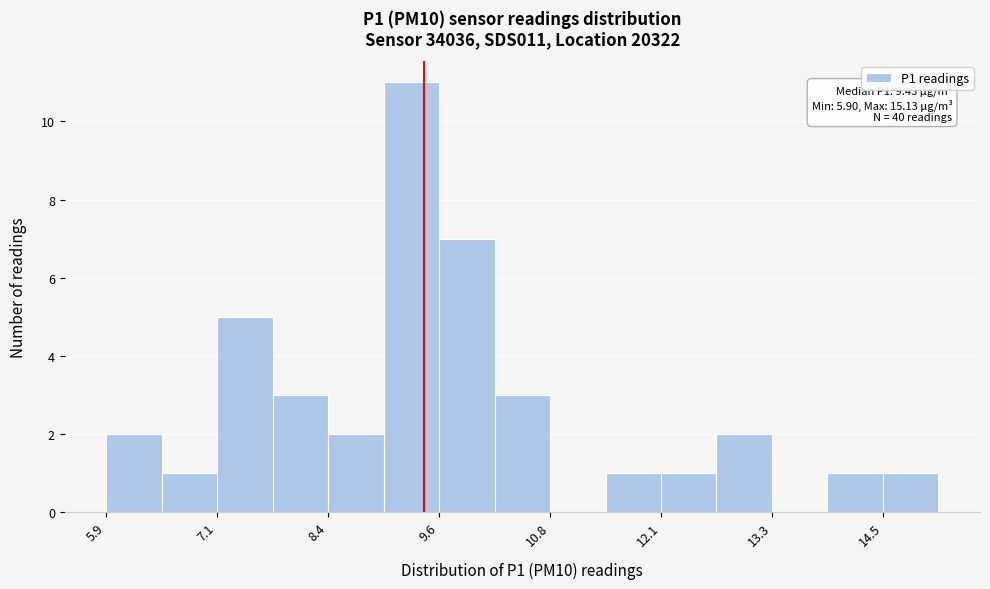

Read against the x-axis, roughly where is the centre of the tallest bar?

9.2